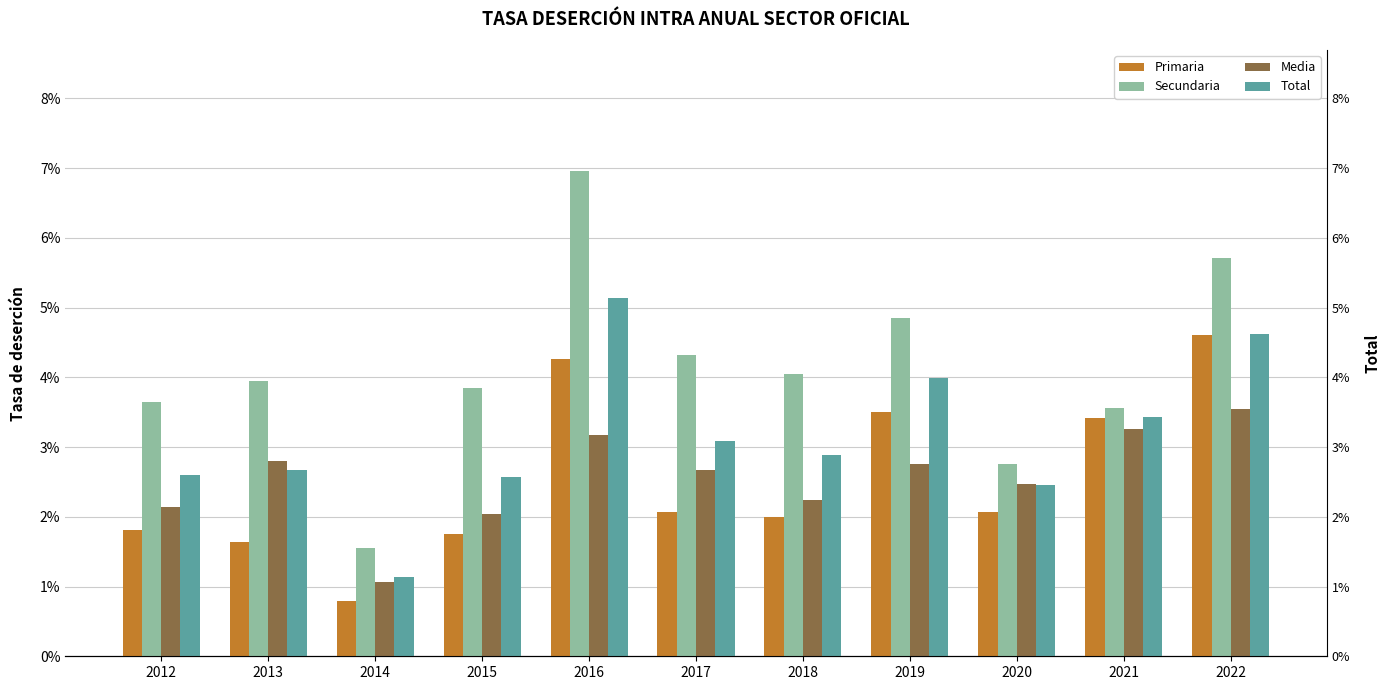

What are all the series names shown in the legend?

Primaria, Secundaria, Media, Total